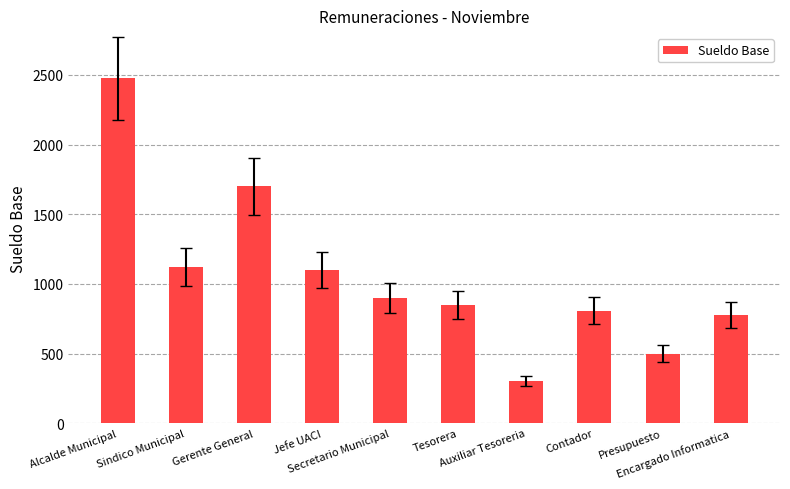

Reading left to right, list all the values displayed in this chart.

Alcalde Municipal=2475.0	Sindico Municipal=1123.2	Gerente General=1700.0	Jefe UACI=1100.0	Secretario Municipal=900.0	Tesorera=850.0	Auxiliar Tesoreria=304.2	Contador=809.0	Presupuesto=500.0	Encargado Informatica=775.0